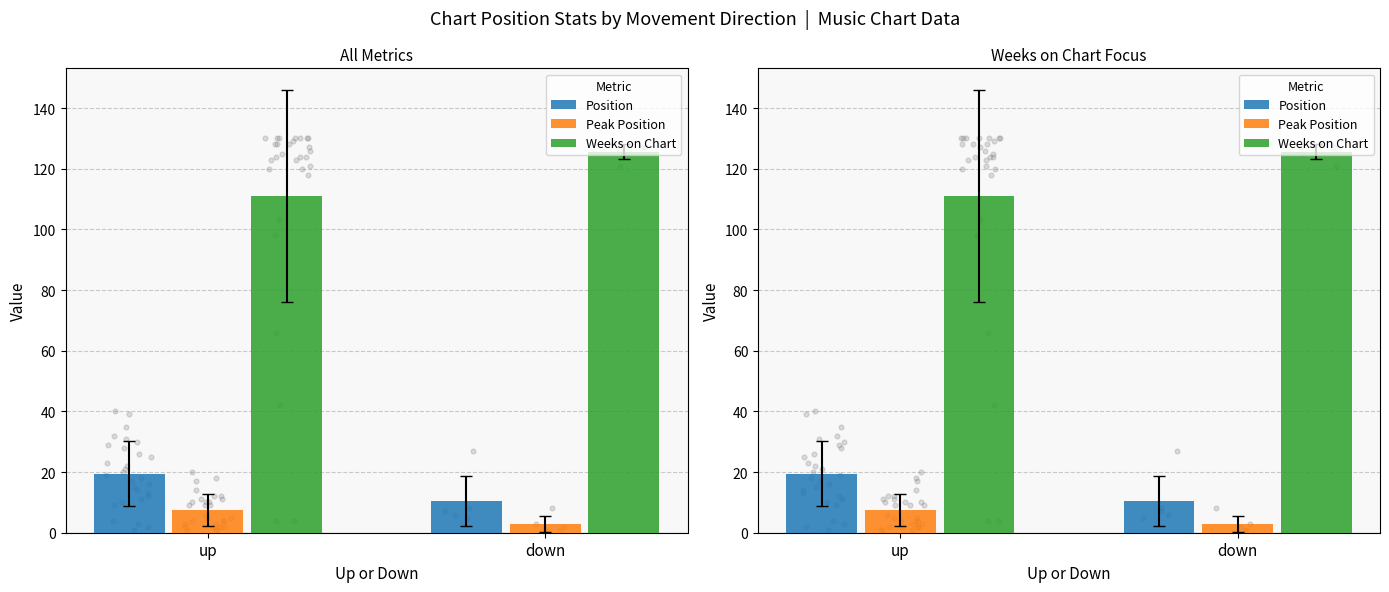

Which series contains the lowest Y value?

Peak Position